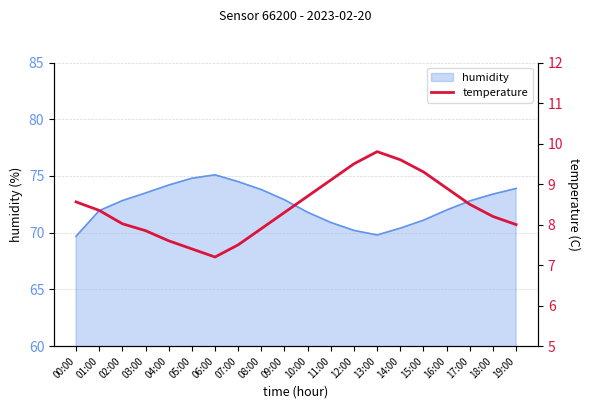

True or false: the data shows 8.6 at 00:00.

True